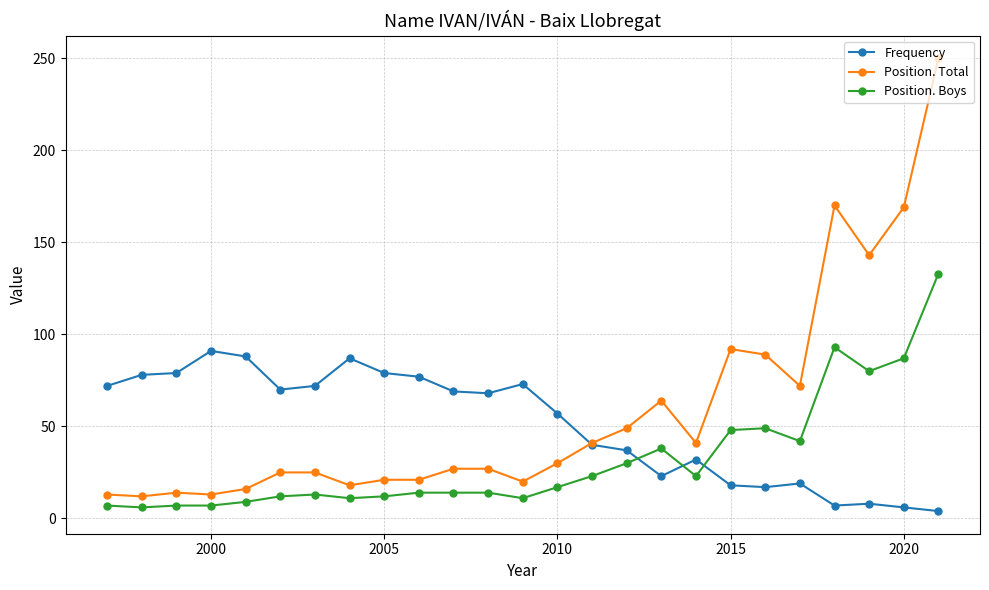

What is the minimum value for Position. Boys?

6